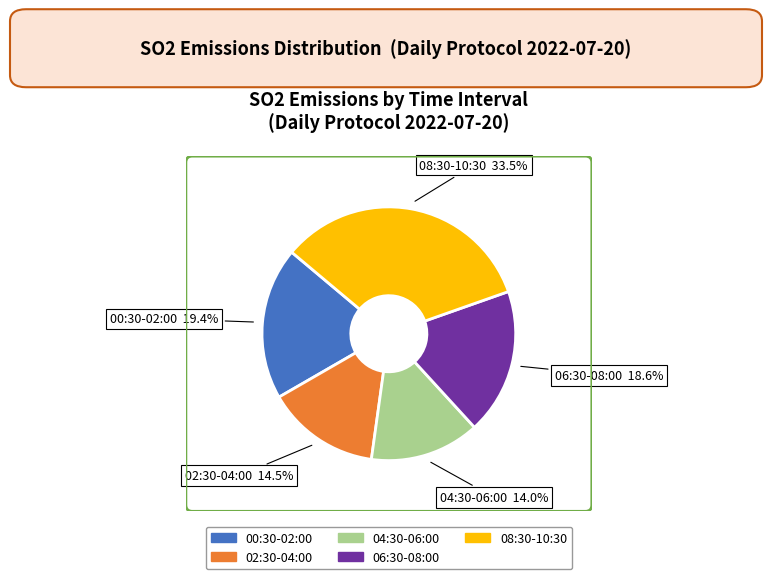

Is there any slice that represents more than half of the pie?

No